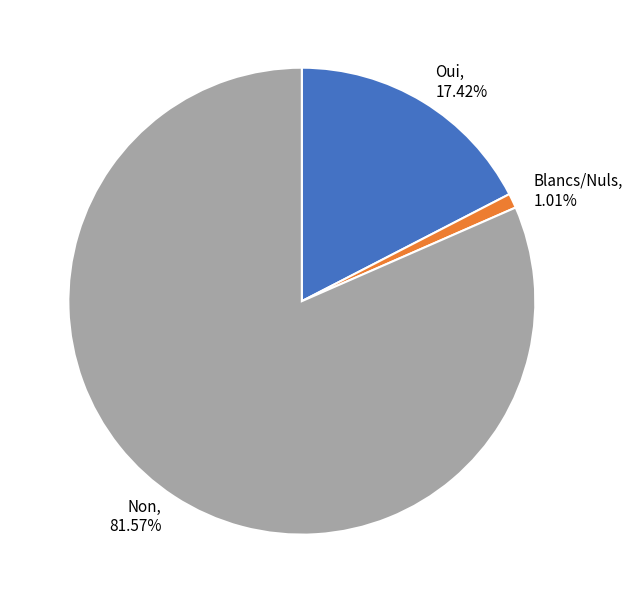

Between Oui, 17.42% and Blancs/Nuls, 1.01%, which is larger?

Oui, 17.42%